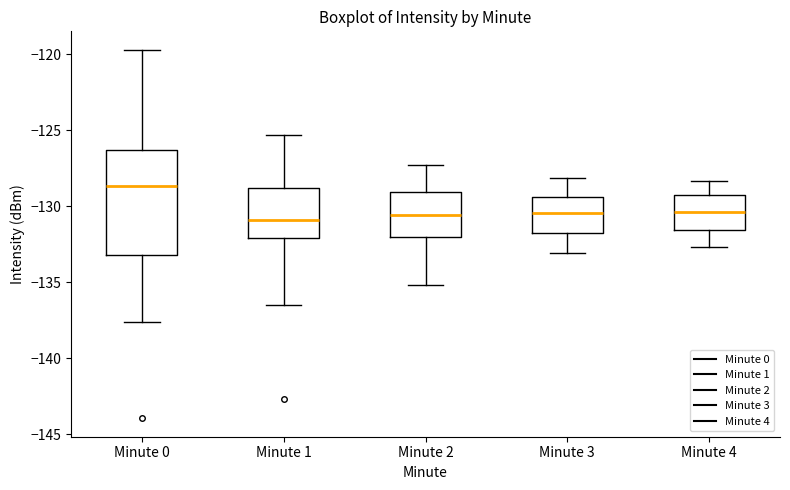

Where does the lower whisker of the box for Minute 0 end on the y-axis? The values are not printed on the chart, so give them approximately, as read against the axis.

-137.5